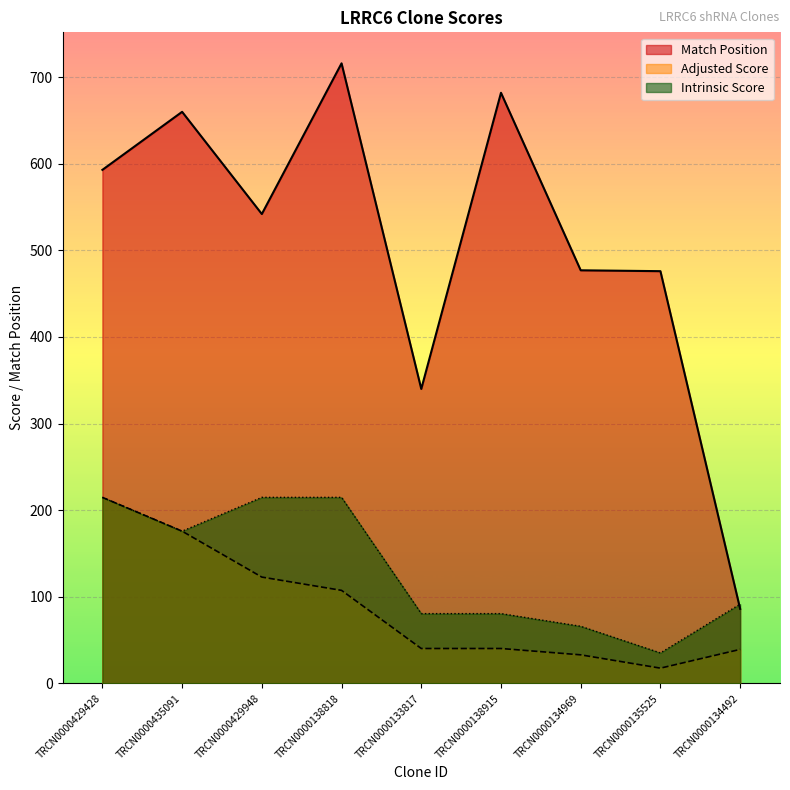

Which series has the largest range (max minus min)?

Match Position